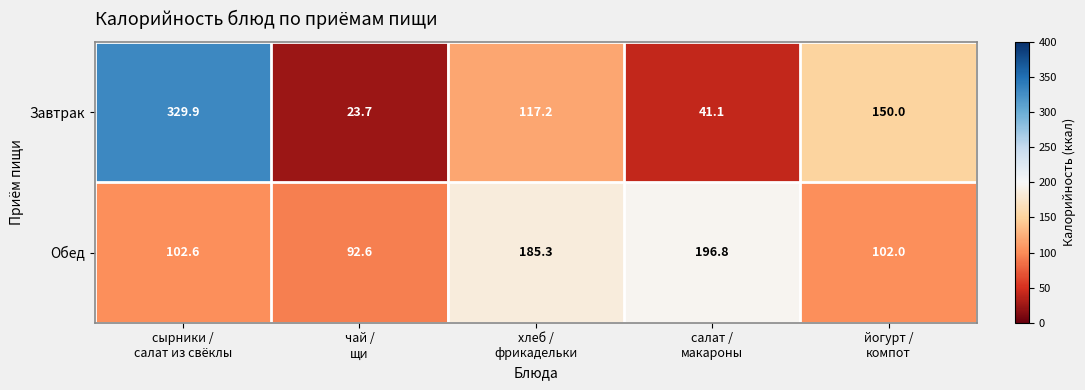

At how many categories does at least one series exceed 218?

1